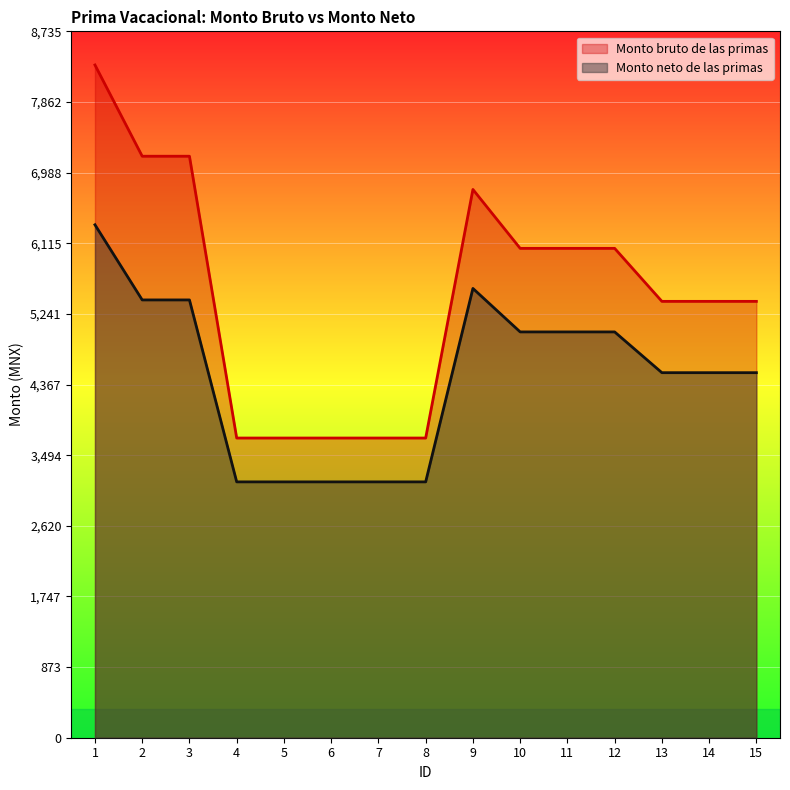

Between 13 and 15, which series saw the biggest shift?

Monto bruto de las primas